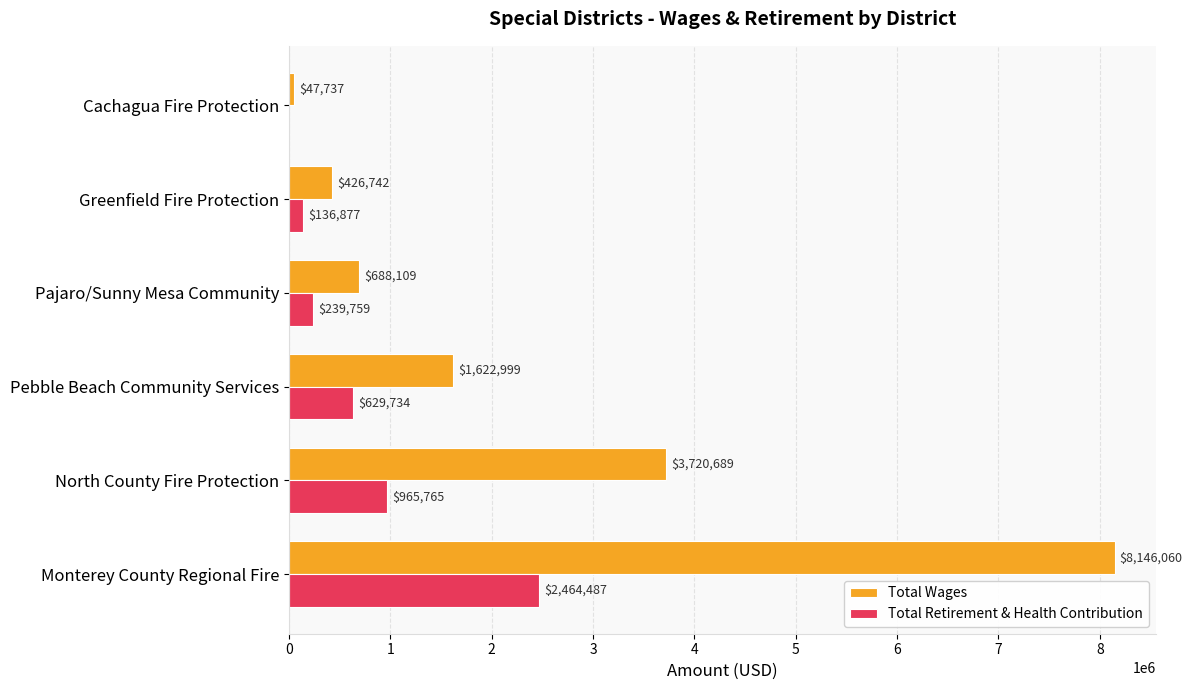

Is it true that Total Wages equals 47737 at Cachagua Fire Protection?

True